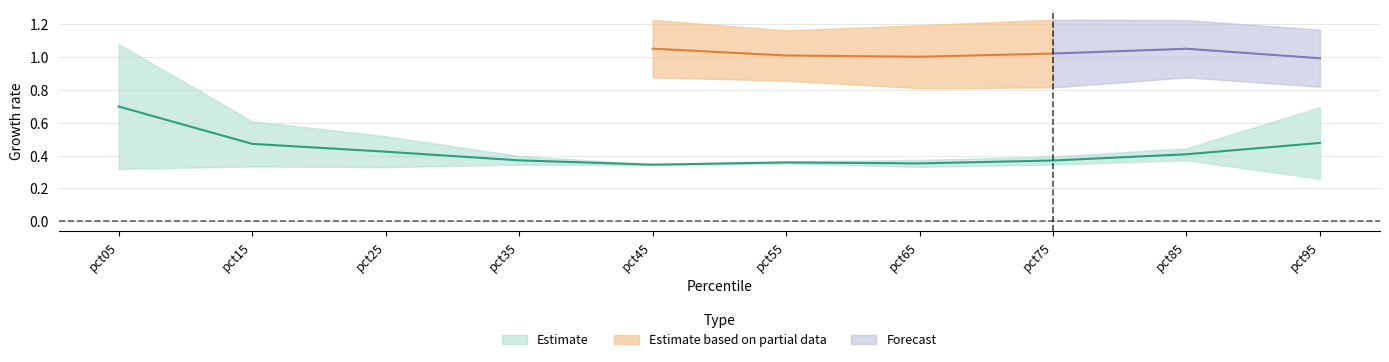

What is the spread (max minus min) of values at pct55?

0.8